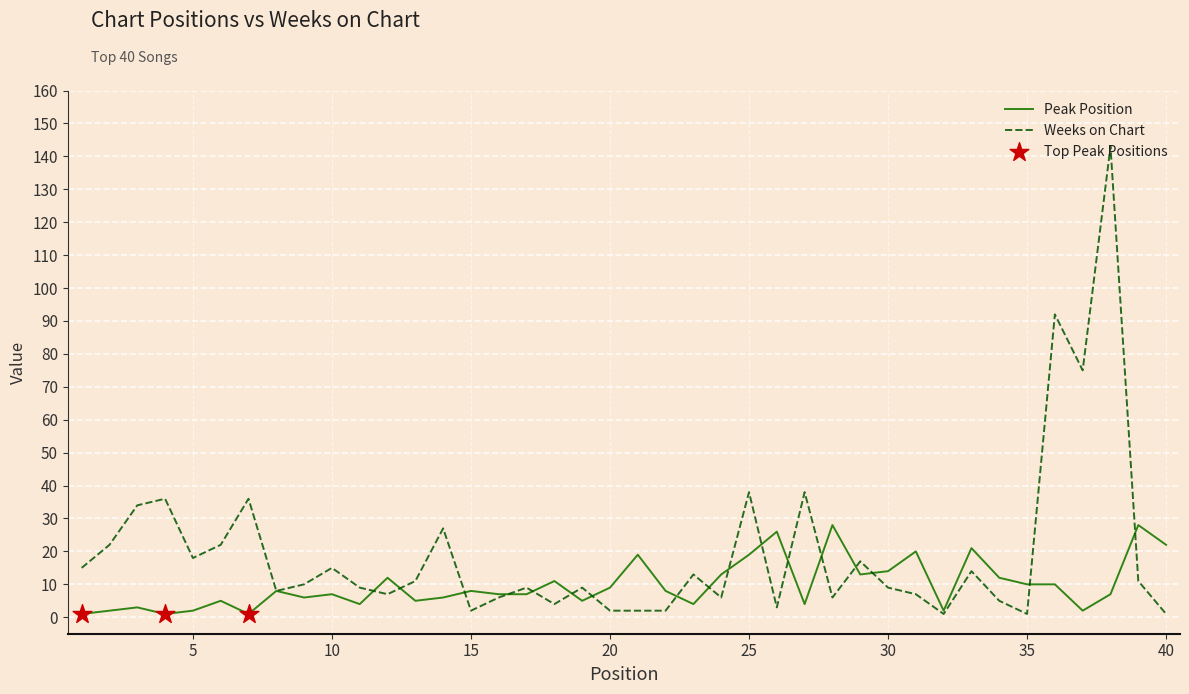

Which series has the widest spread of values?

Weeks on Chart